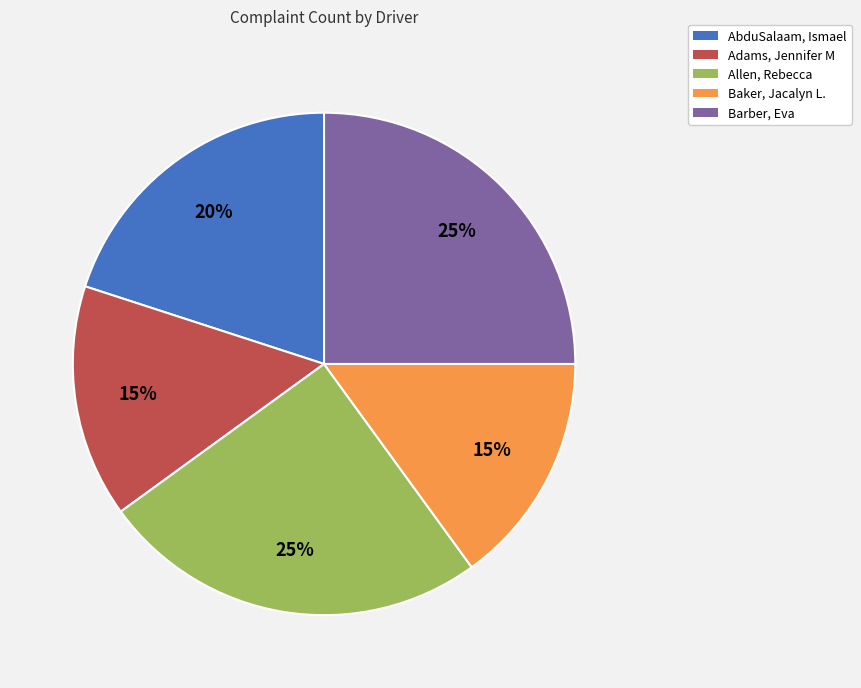

Do Adams, Jennifer M and Barber, Eva together represent more than half of the pie?

No